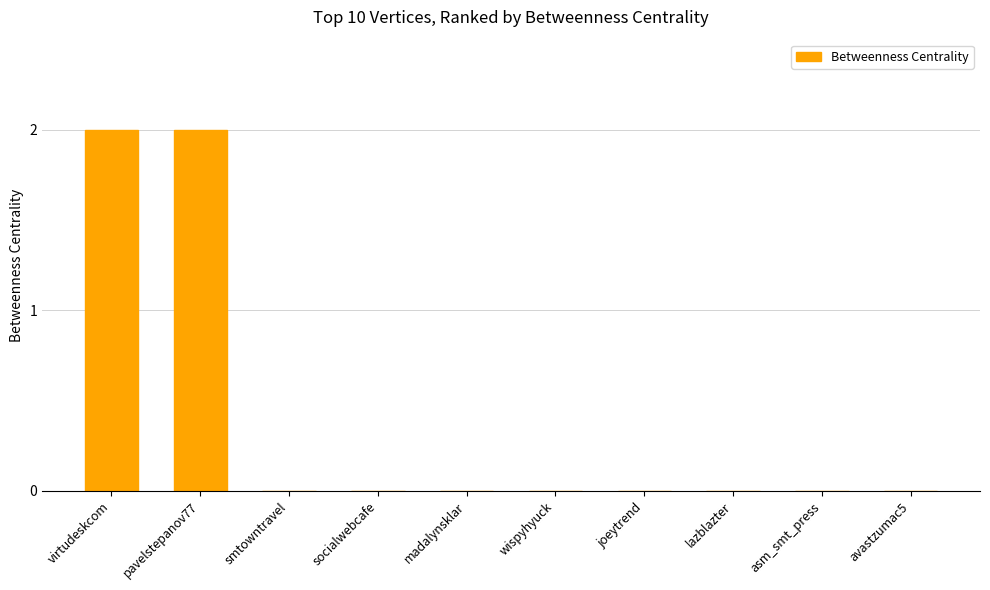

Reading left to right, list all the values displayed in this chart.

virtudeskcom=2	pavelstepanov77=2	smtowntravel=0	socialwebcafe=0	madalynsklar=0	wispyhyuck=0	joeytrend=0	lazblazter=0	asm_smt_press=0	avastzumac5=0